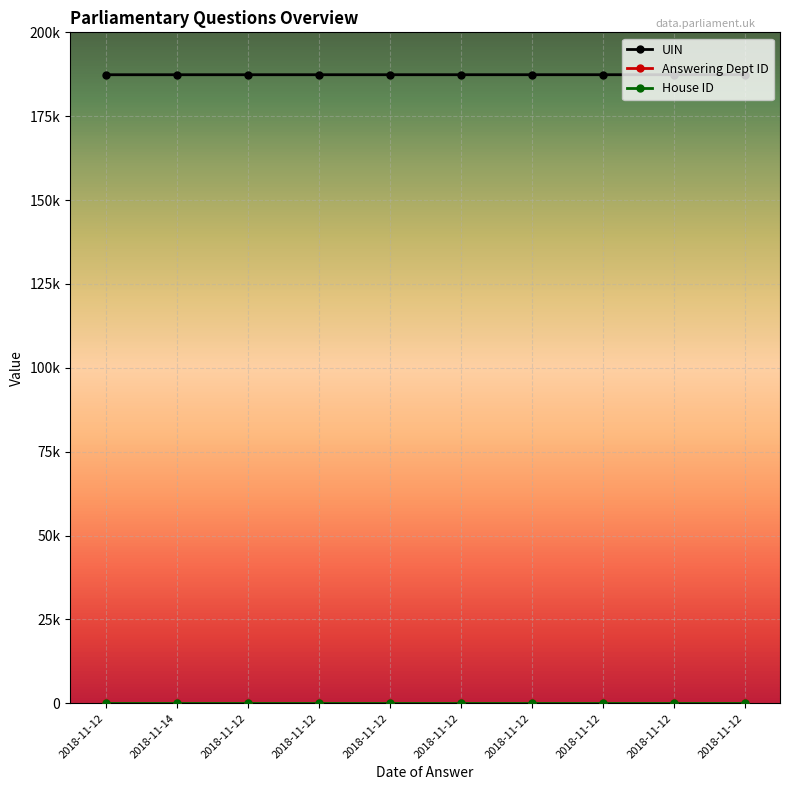

What is the spread (max minus min) of values at 2018-11-12?

187361